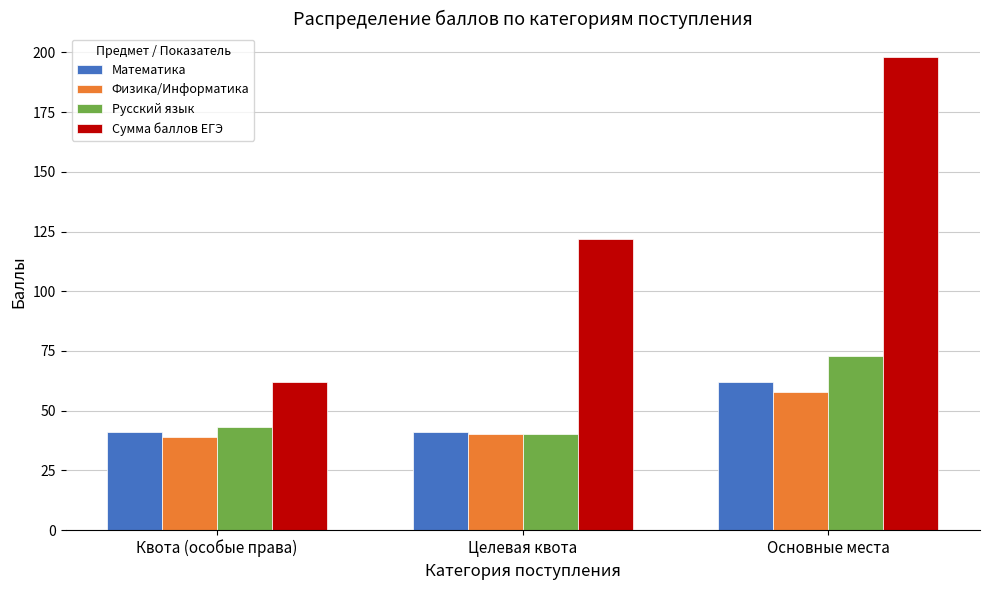

Read the Математика value at Целевая квота, to the nearest 5.

40